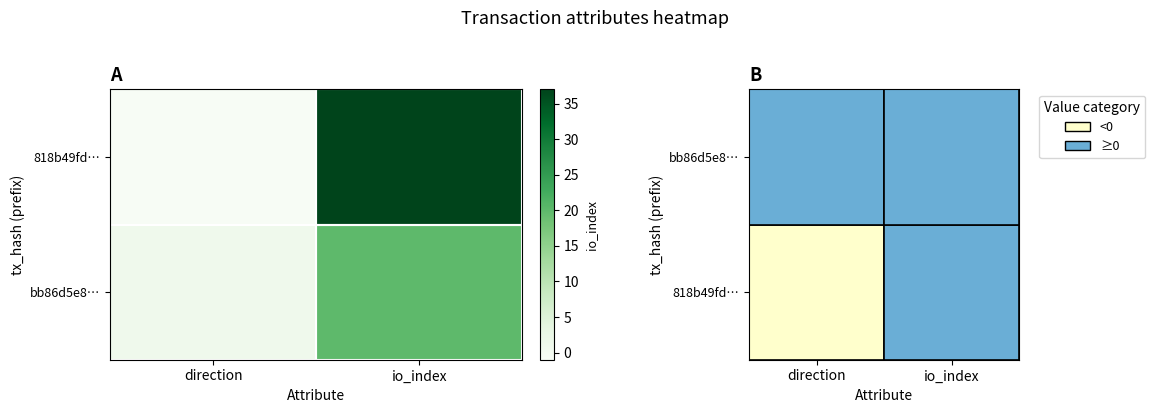

What is the spread (max minus min) of values at io_index?

17